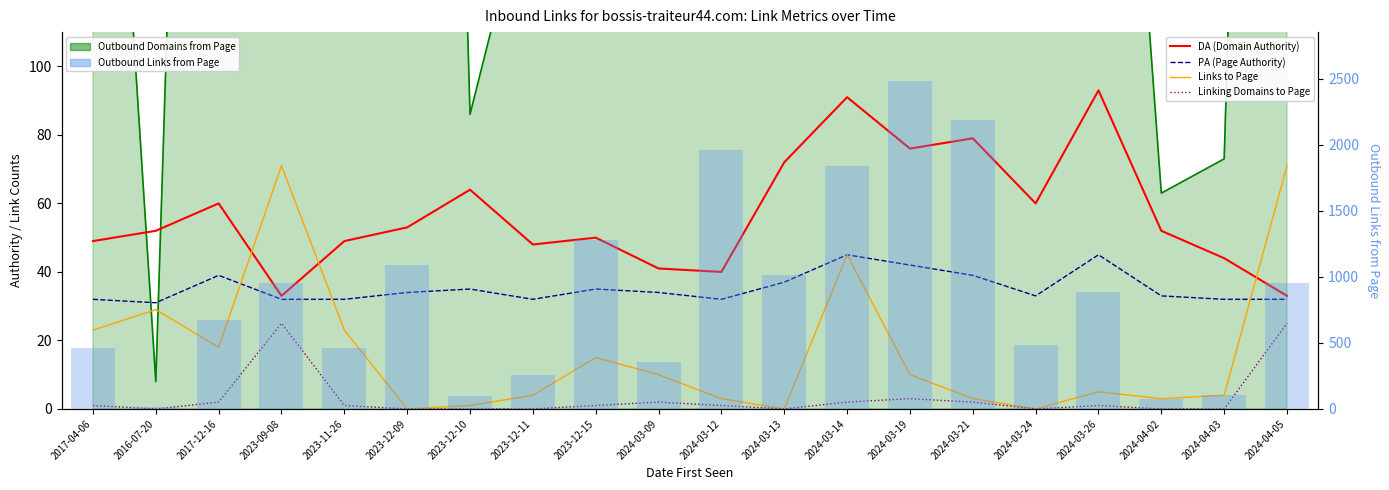

What is the total value across all series at 2024-04-02?

224